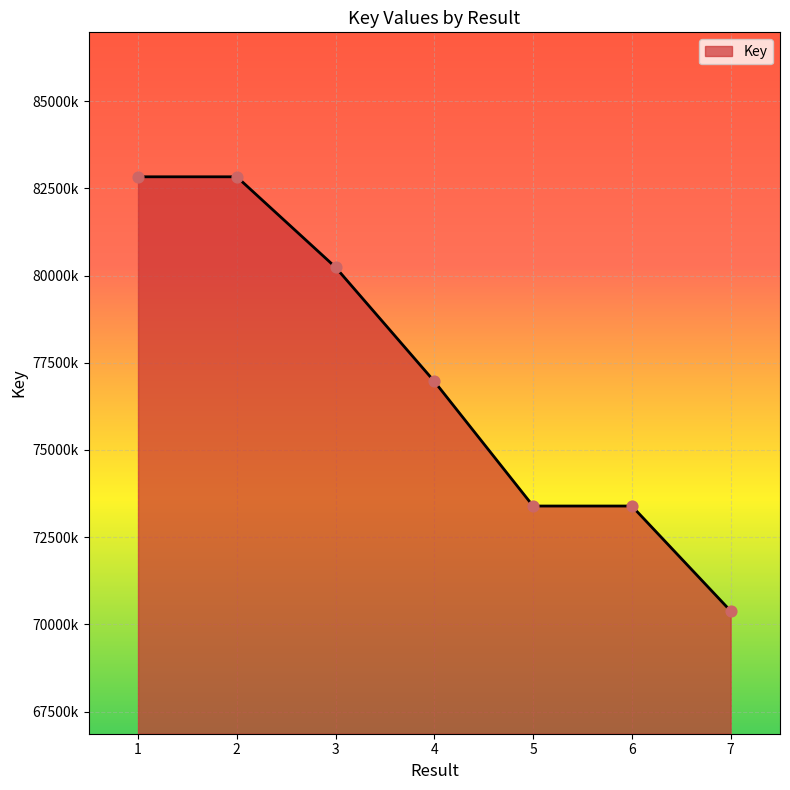

Which has a higher value, 5 or 3?

3